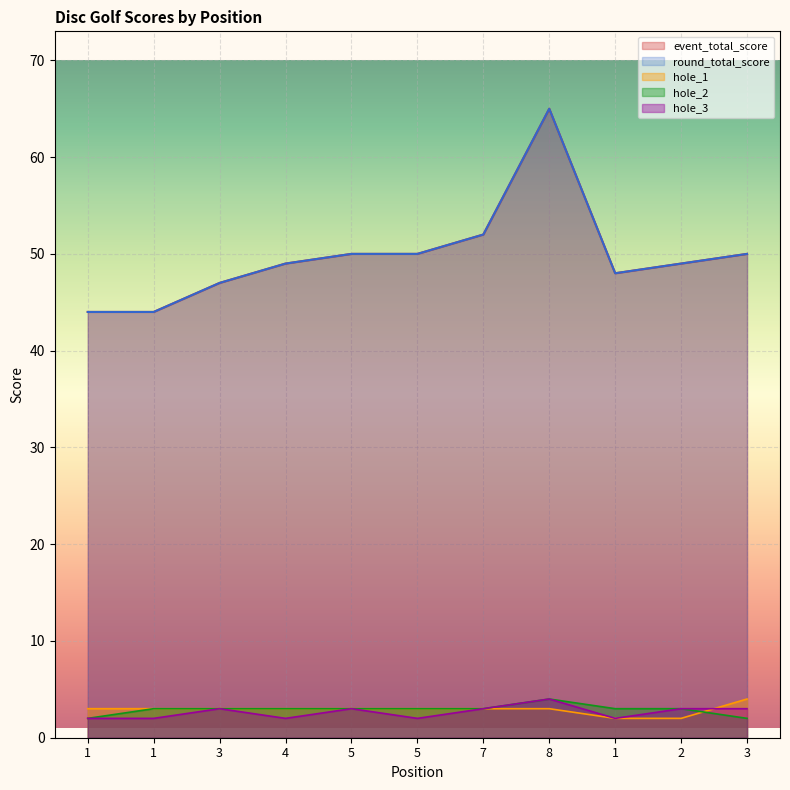

What are all the series names shown in the legend?

event_total_score, round_total_score, hole_1, hole_2, hole_3